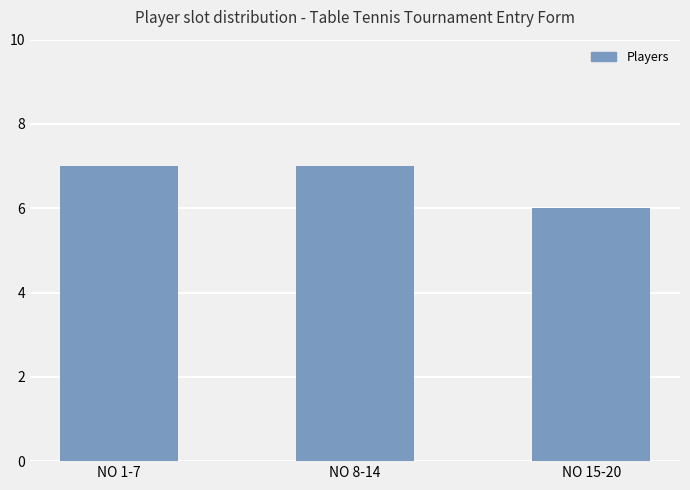

What is the minimum value shown in the chart?

6